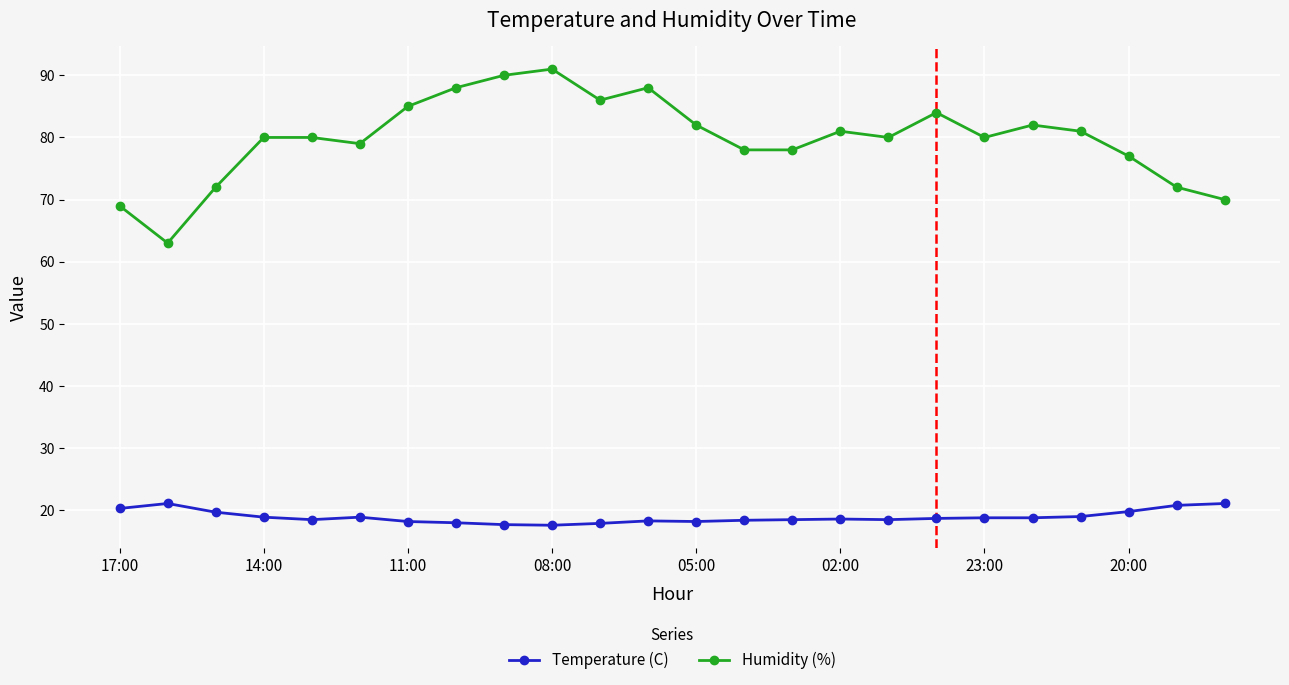

True or false: Humidity (%) has more than 0 interior local peaks.

True